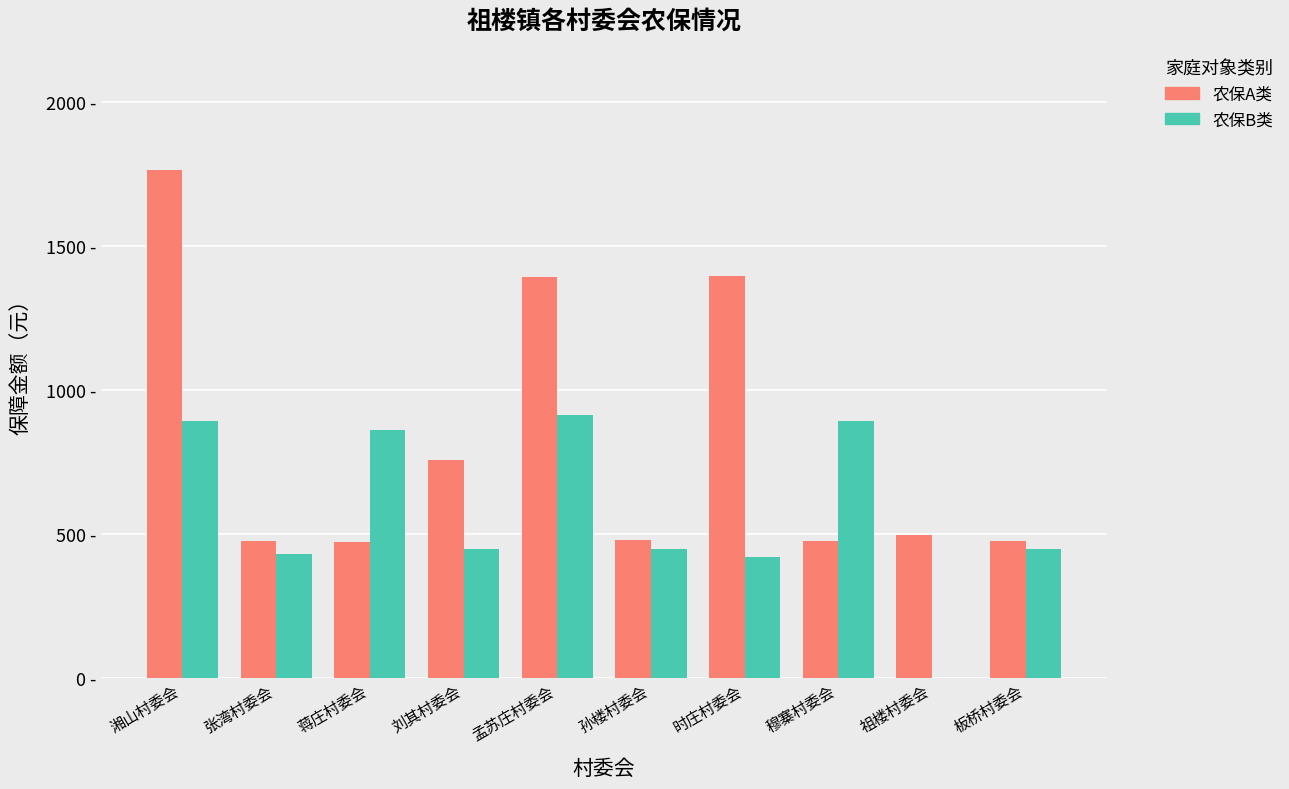

What is the total value across all series at 板桥村委会?

922